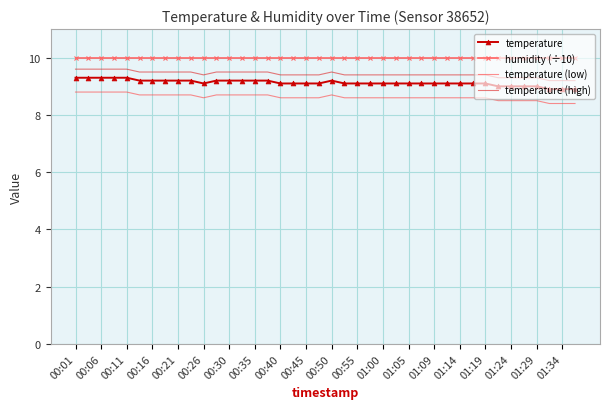

Rank the series by their maximum value, from lowest to highest.

temperature (low), temperature, temperature (high), humidity (÷10)